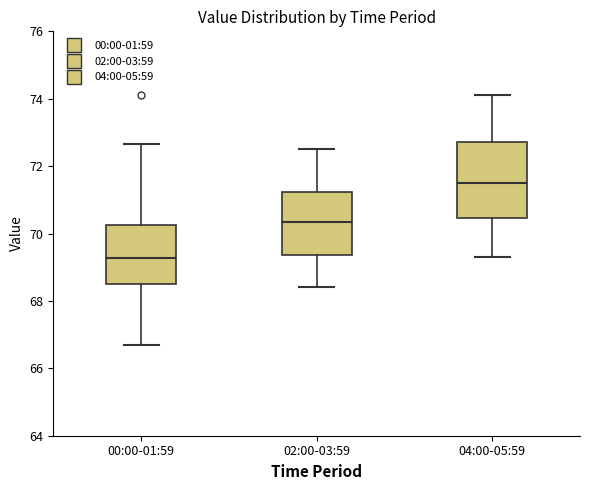

Which box is the tallest, from its lower edge to its upper edge?

04:00-05:59